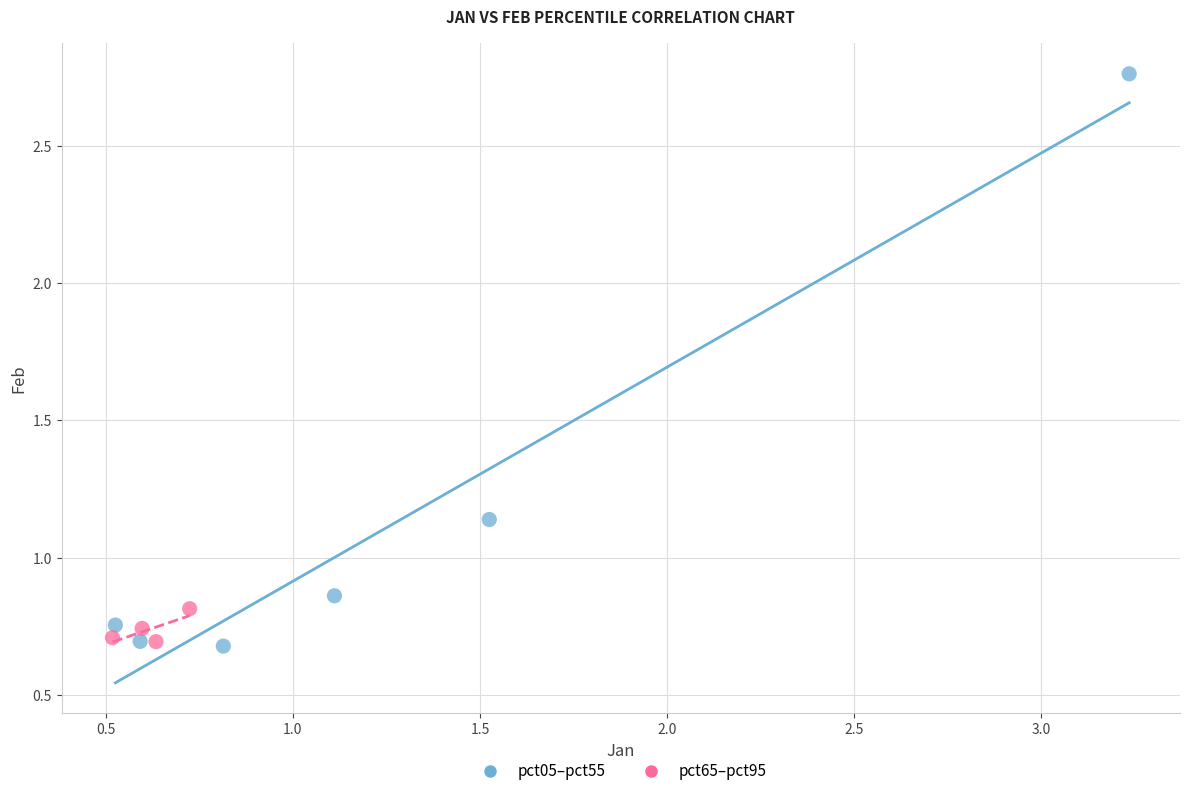

Which series has the widest spread of Y values?

pct05–pct55